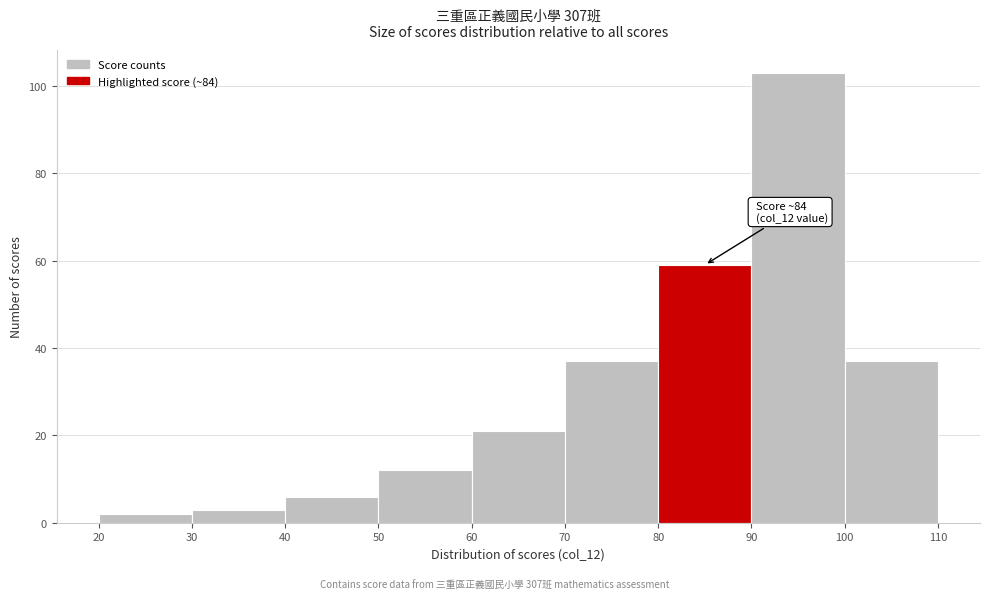

Over which range of the x-axis is the bar tallest?

90 to 100